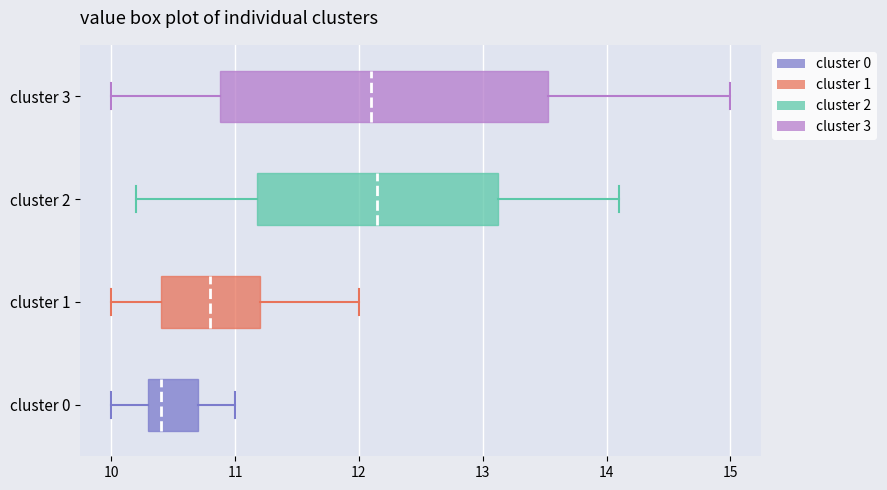

Reading bottom to top, transcribe this box plot: for each box, give where its median line is, the range the box spans, and where its two whiskers end, as read against the x-axis. The values are not printed on the chart, so give them approximately, as read against the axis.

cluster 0: median 10.4, box 10.3 to 10.7, whiskers 10.0 to 11.0
cluster 1: median 10.8, box 10.4 to 11.2, whiskers 10.0 to 12.0
cluster 2: median 12.2, box 11.2 to 13.1, whiskers 10.2 to 14.1
cluster 3: median 12.1, box 10.9 to 13.5, whiskers 10.0 to 15.0